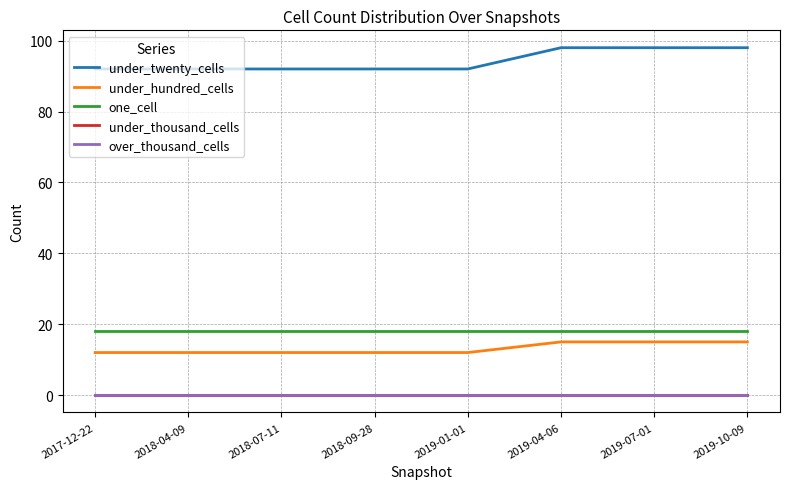

List the labels in order of under_twenty_cells value, largest first.

2019-04-06, 2019-07-01, 2019-10-09, 2017-12-22, 2018-04-09, 2018-07-11, 2018-09-28, 2019-01-01